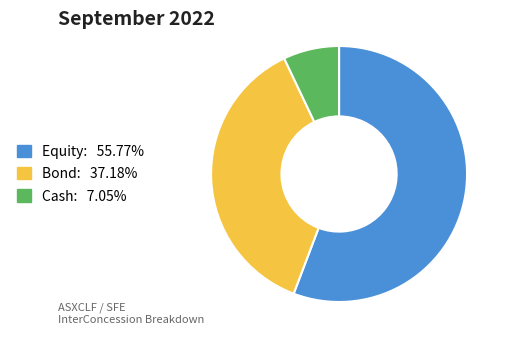

Does any single category account for the majority?

Yes